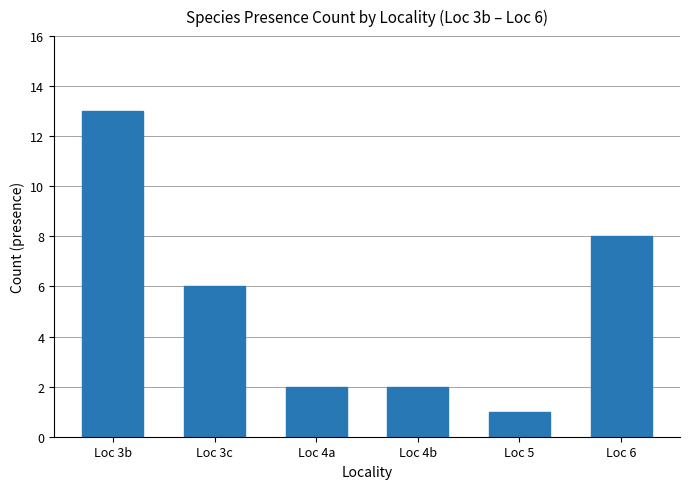

What is the change in value from Loc 3c to Loc 5?

-5